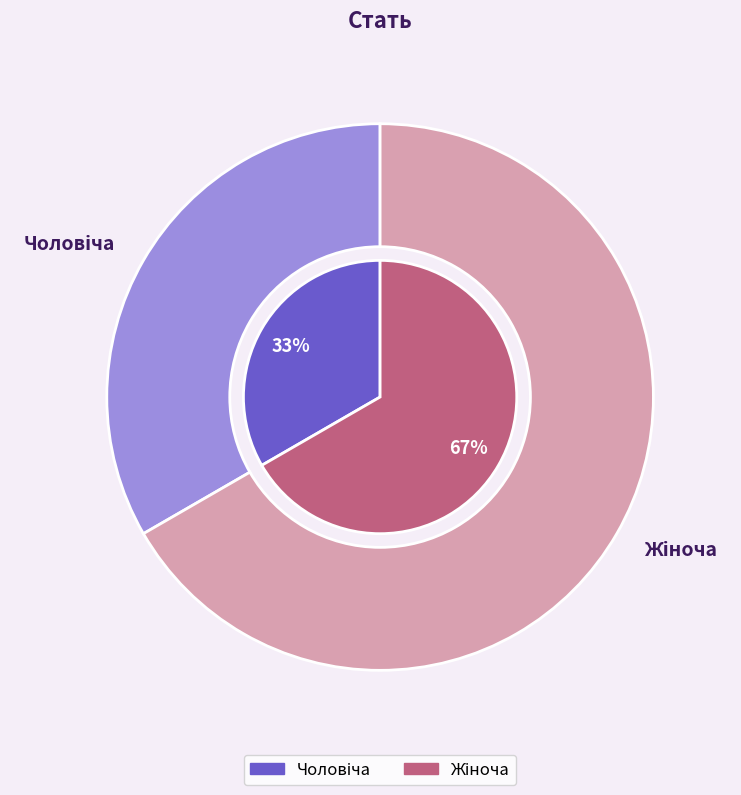

Which slice is the smallest?

Чоловіча